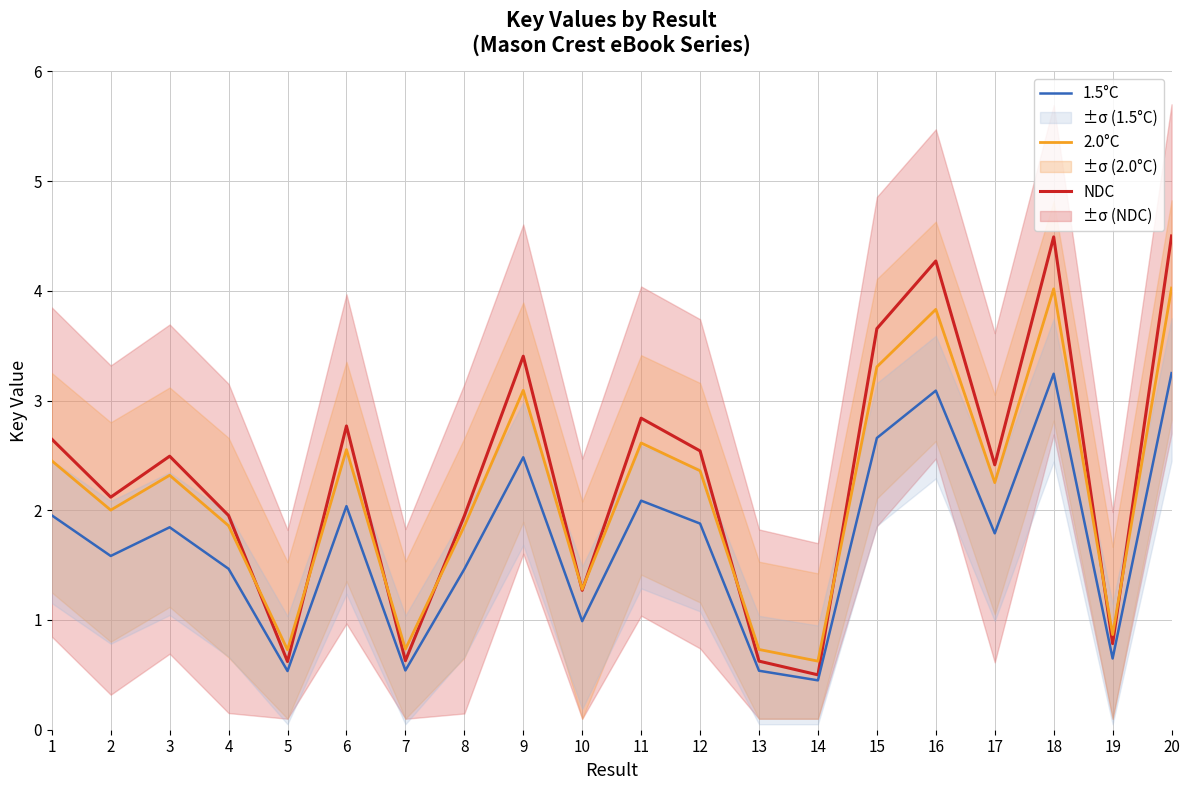

In 1.5°C, how many points are lower than both neighbors (excluding endpoints)?

7